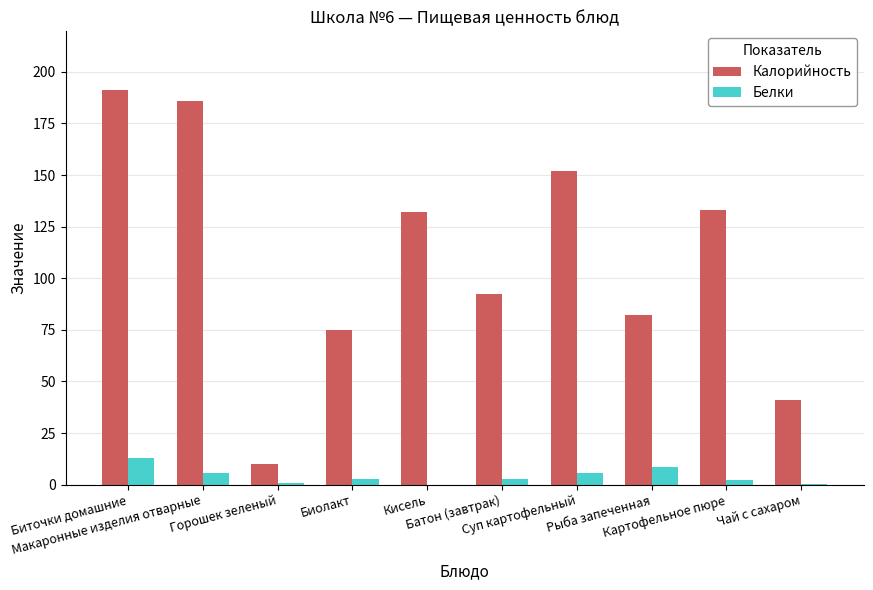

How many series are shown in this chart?

2